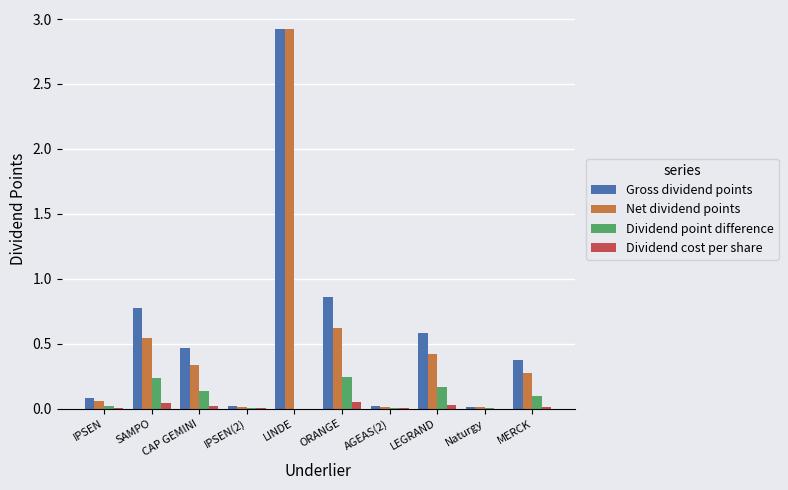

Between LINDE and MERCK, which series saw the biggest shift?

Net dividend points